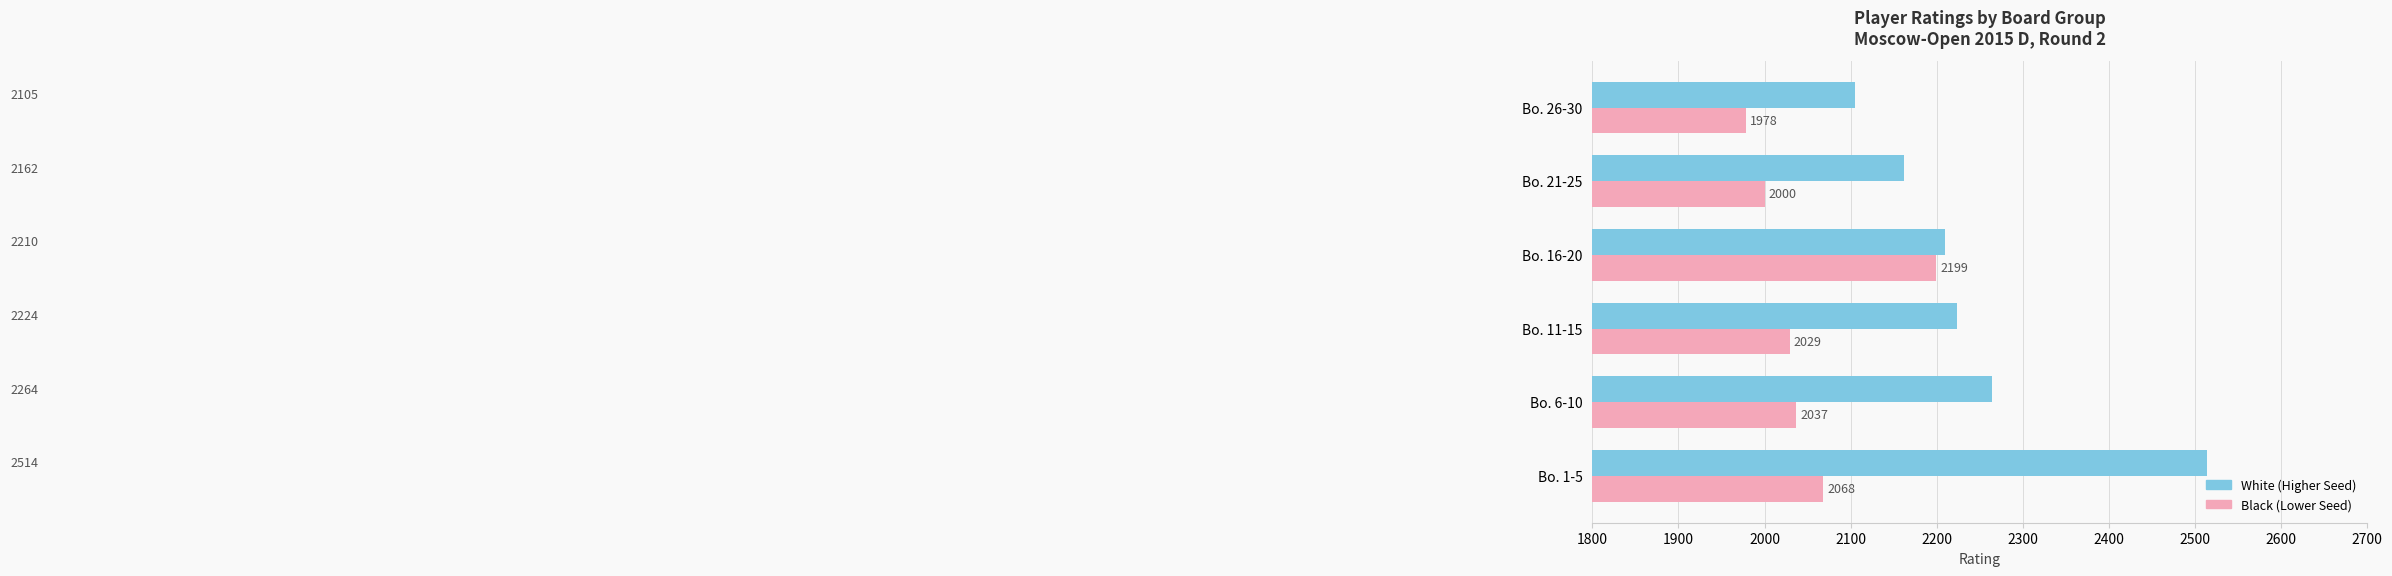

What is the difference between the maximum and second lowest values in the Black (Lower Seed) series?

199